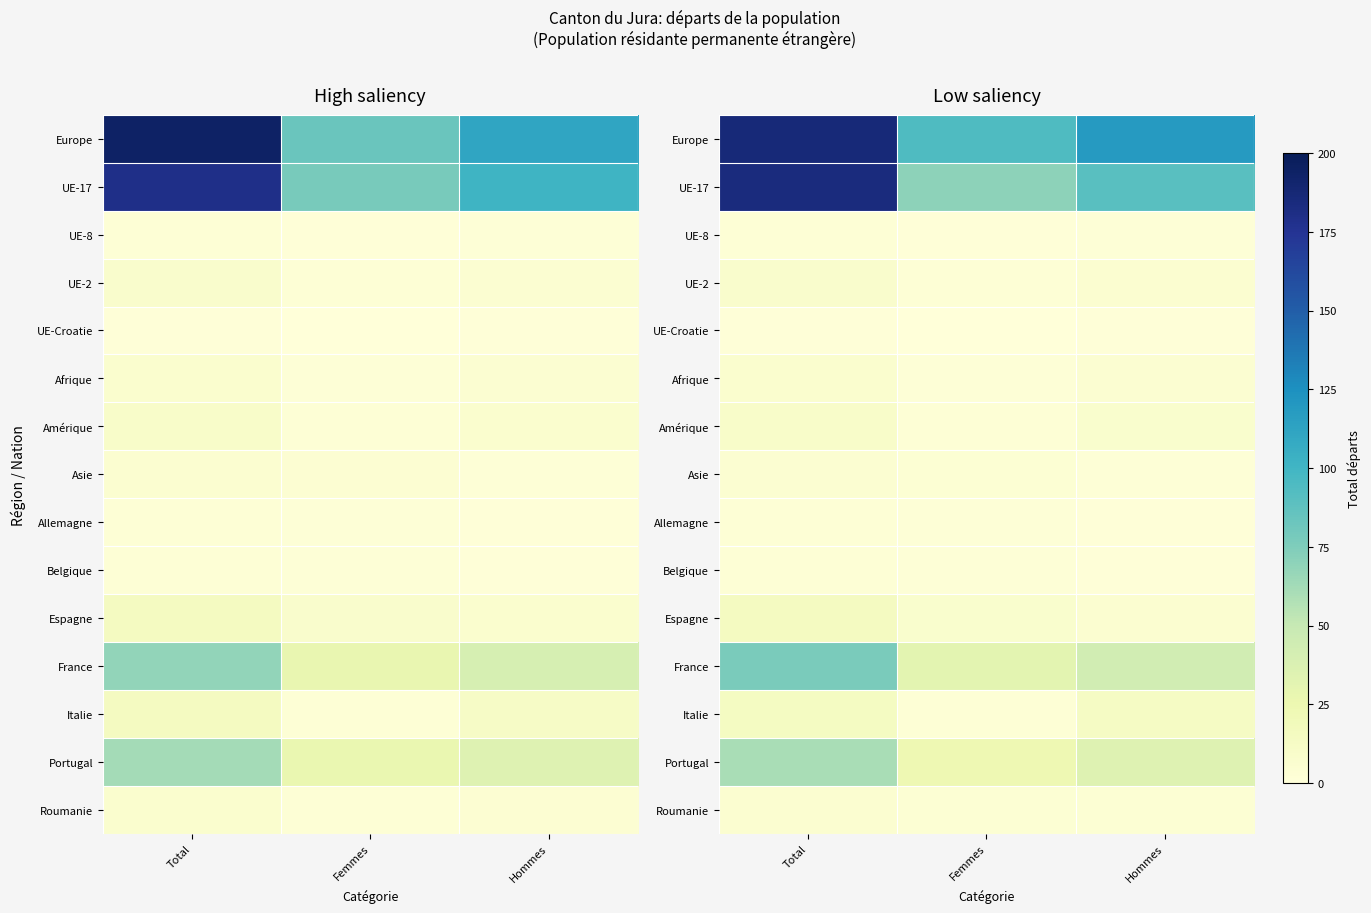

At which category is the sum across all series the highest?

Total